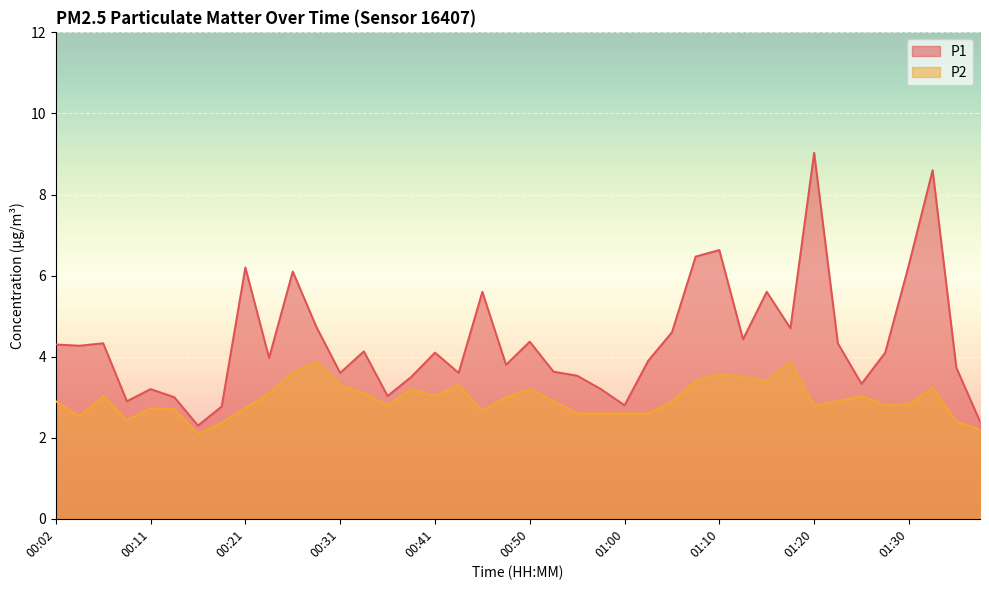

Which series has the largest range (max minus min)?

P1